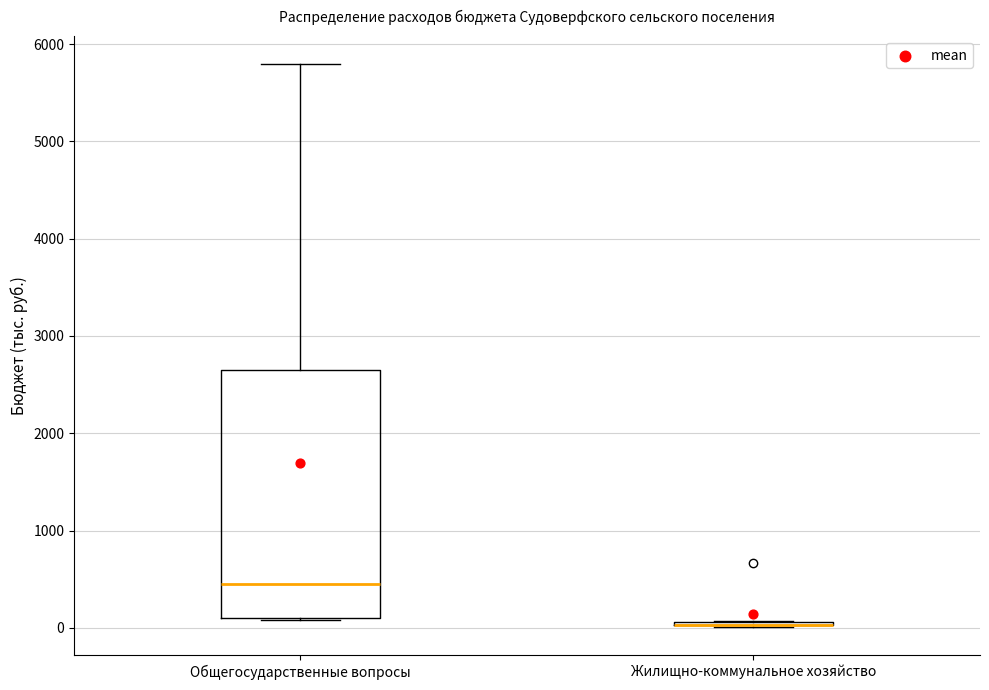

Which box is the tallest, from its lower edge to its upper edge?

Общегосударственные вопросы